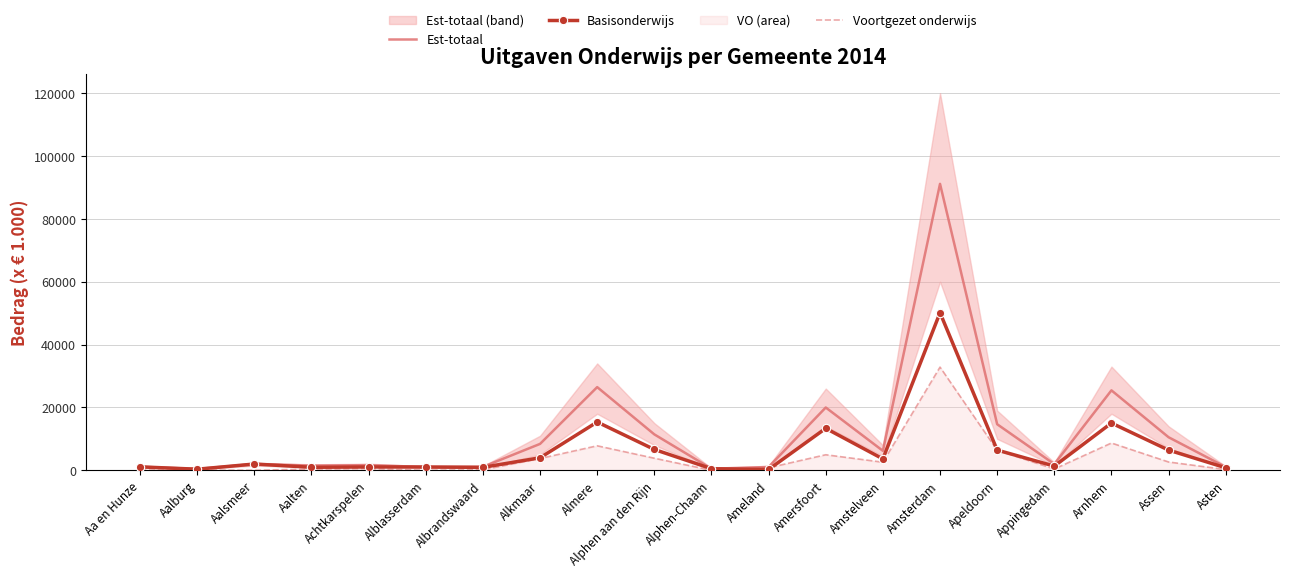

True or false: Voortgezet onderwijs and Est-totaal cross at least once.

False